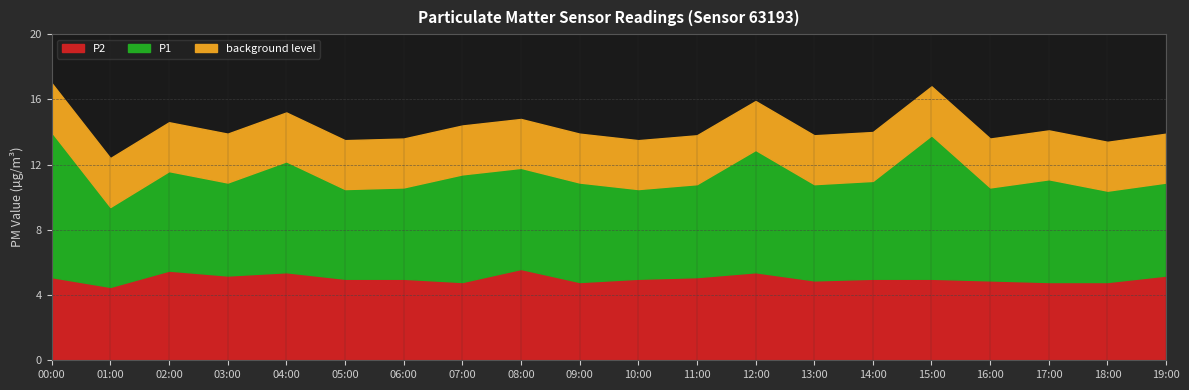

What is the difference between the P2 values at 12:00 and 05:00?

0.4